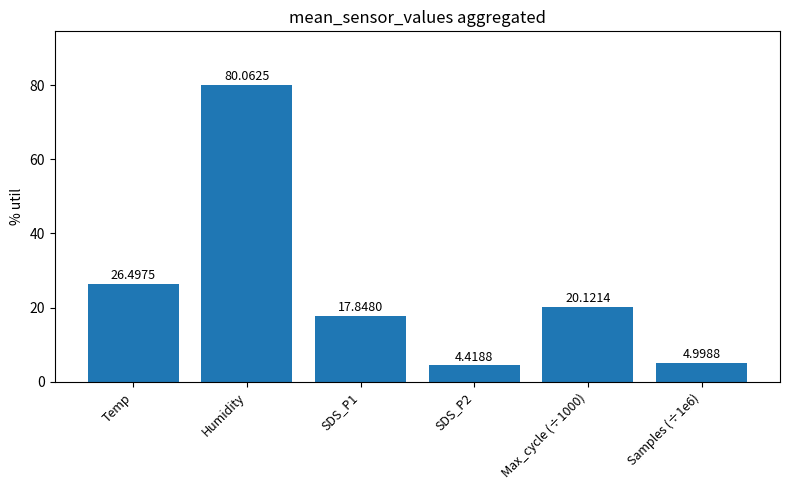

What is the label of the 2nd bar from the left?

Humidity